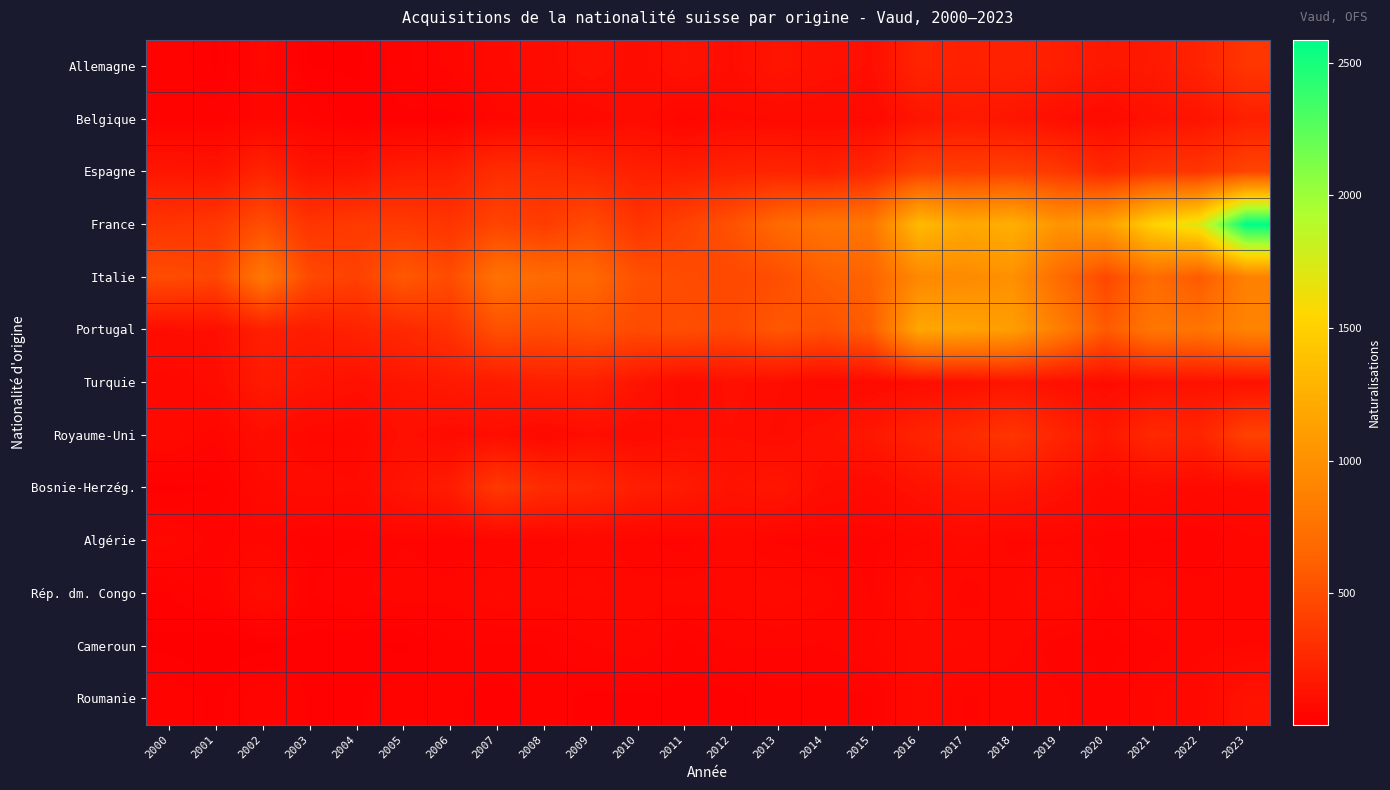

At how many categories does at least one series exceed 2221?

1